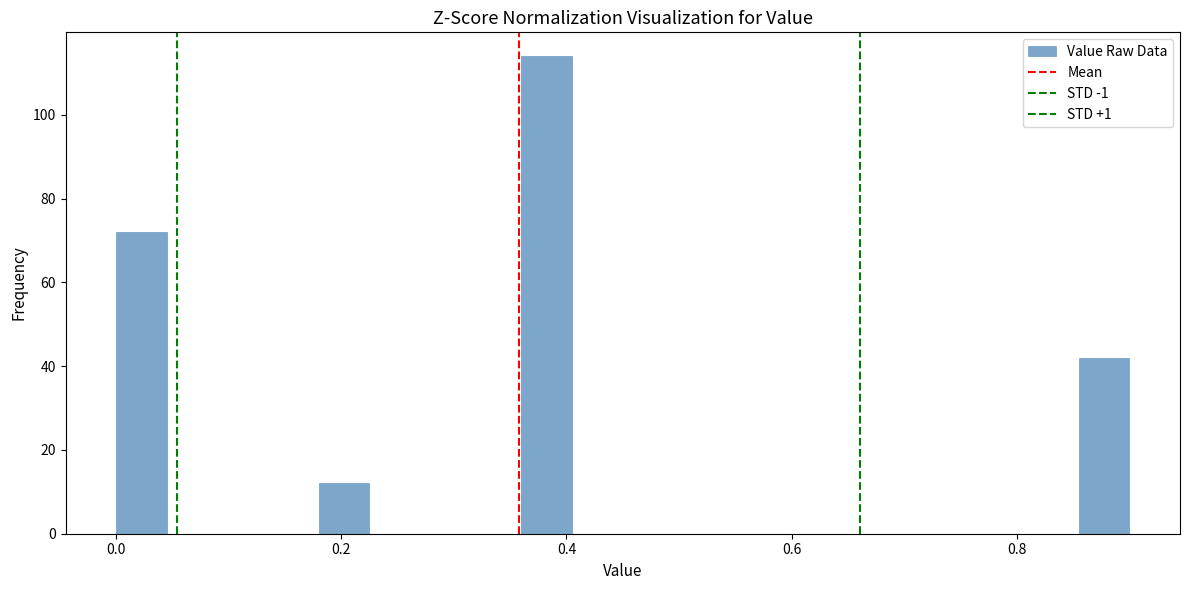

Around what value on the x-axis is the tallest bar? Give the approximate position of its centre, as read against the axis.

0.38